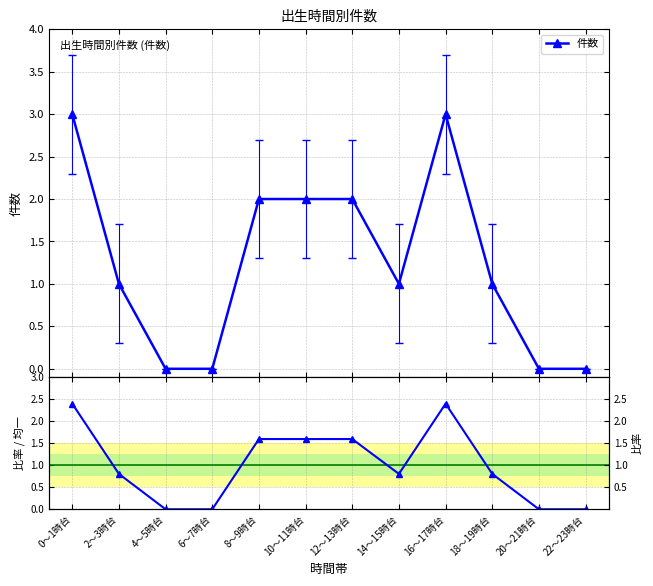

At which category does % / 均一期待値 reach its first local peak?

16～17時台